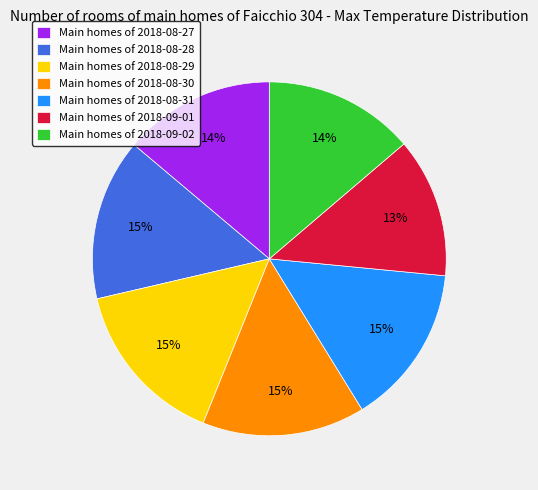

Is Main homes of 2018-08-28 the majority of the pie?

No